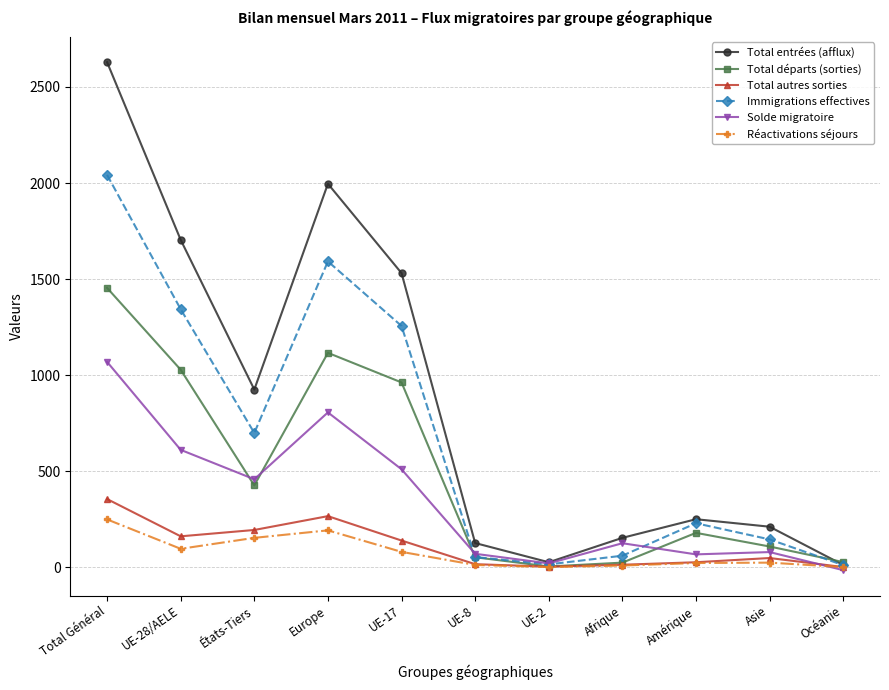

What is the total value across all series at Afrique?

384